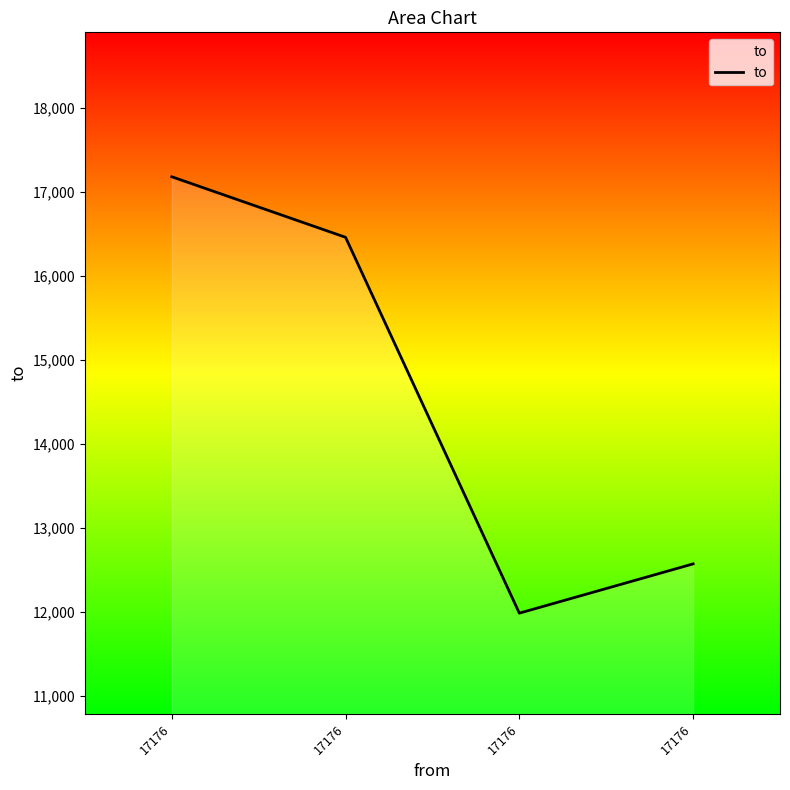

True or false: there are more than 2 points higher than both neighbors.

False